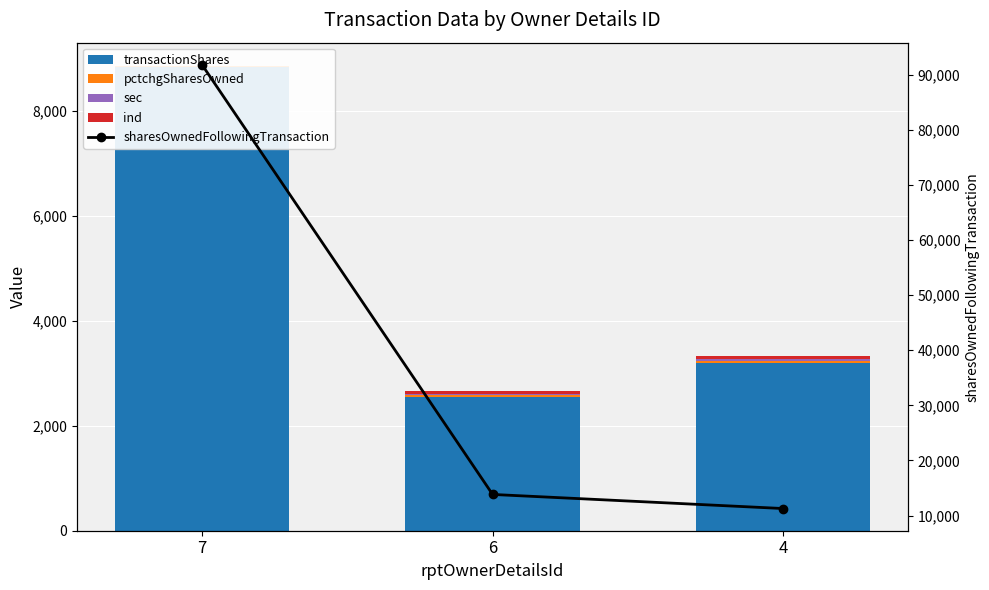

What is the average value of the sharesOwnedFollowingTransaction series?

38969